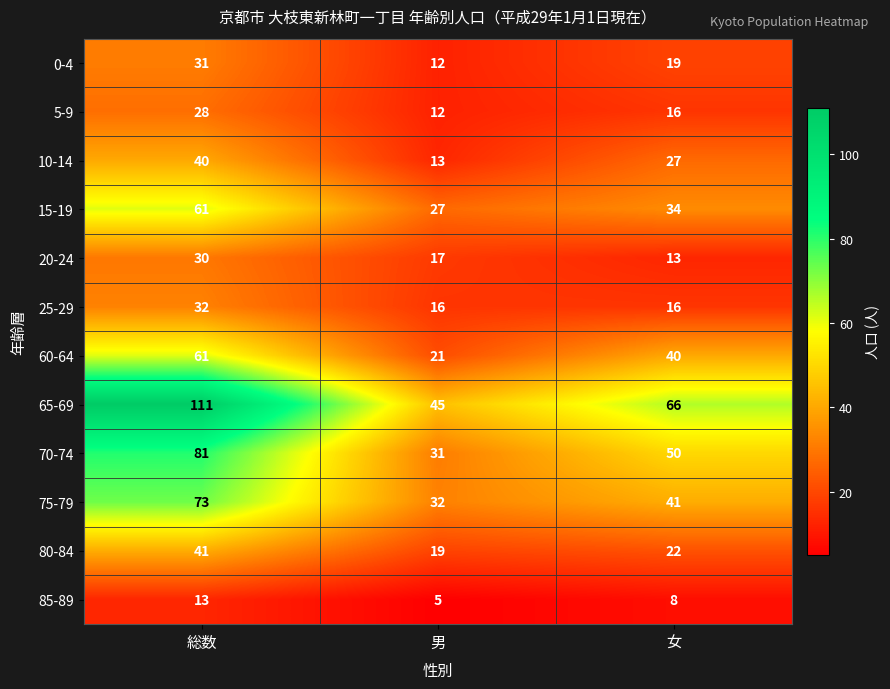

The value of 80-84 at 総数 is 41. True or false?

True